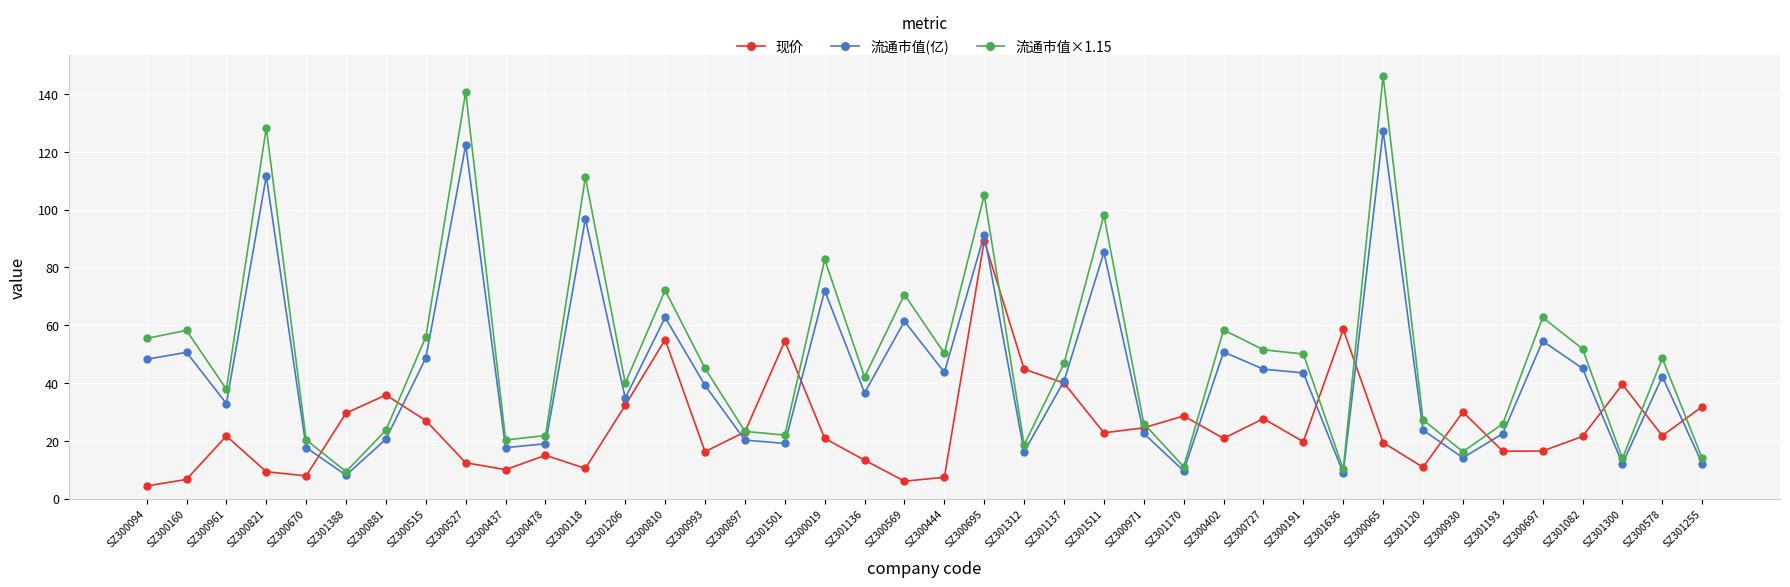

Which series has the widest spread of values?

流通市值×1.15